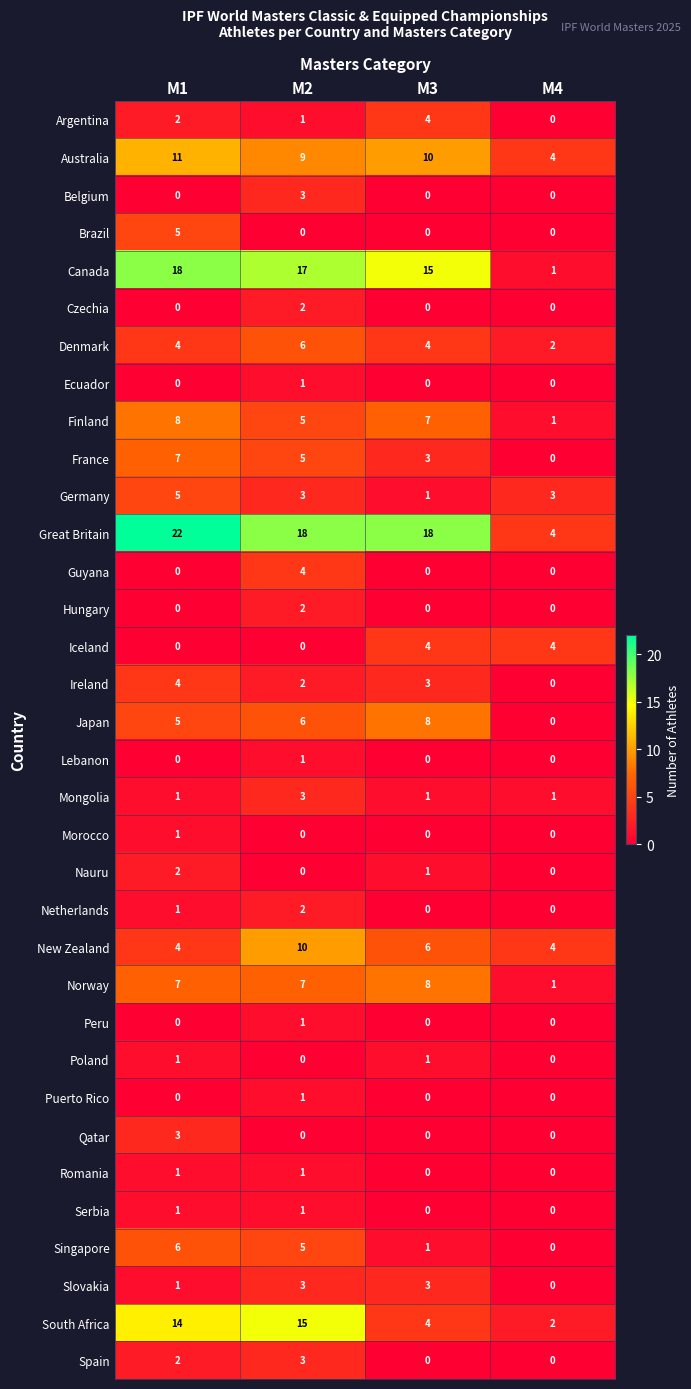

How many Argentina values are between 1 and 4?

3